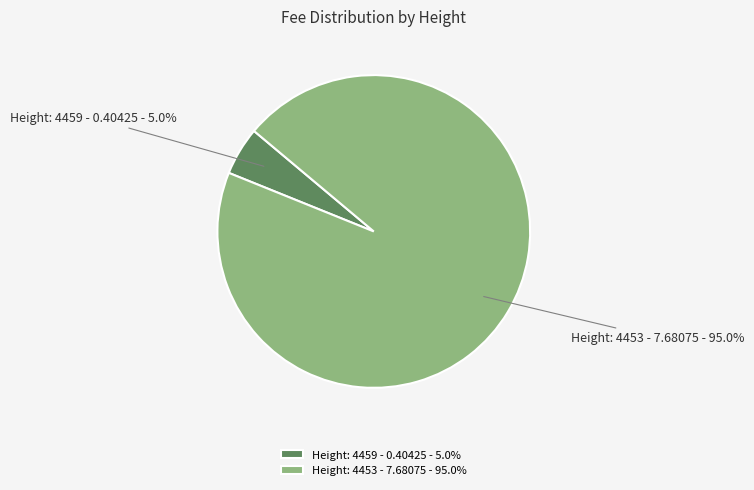

What is the total percentage of Height: 4459 - 0.40425 - 5.0% and Height: 4453 - 7.68075 - 95.0%?

100.0%